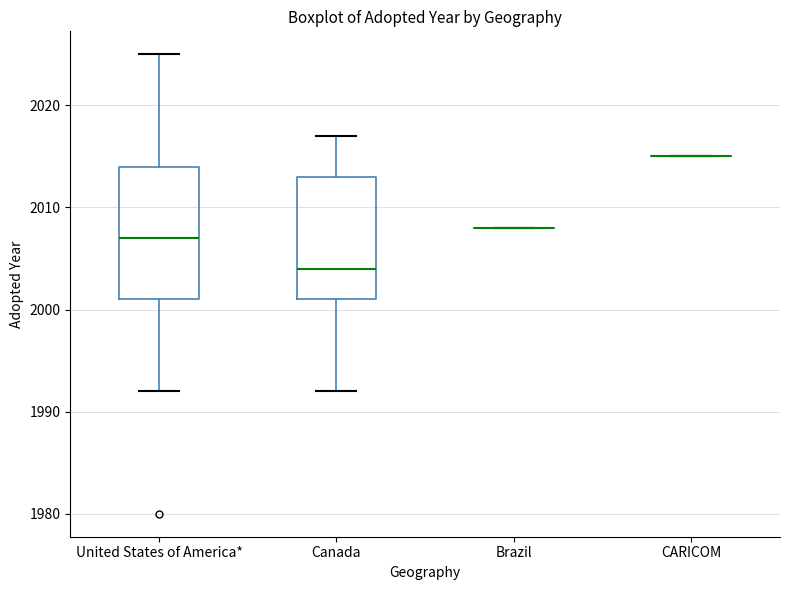

Where does the lower whisker of the box for Canada end on the y-axis? The values are not printed on the chart, so give them approximately, as read against the axis.

1992